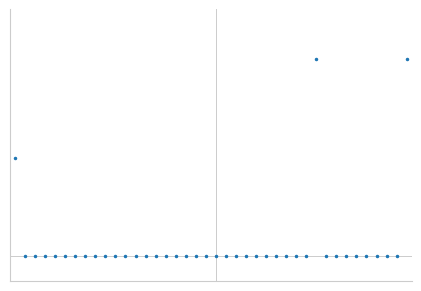

Rank the categories by value from lowest to highest.

1, 2, 3, 4, 5, 6, 7, 8, 9, 10, 11, 12, 13, 14, 15, 16, 17, 18, 19, 20, 21, 22, 23, 24, 25, 26, 27, 28, 29, 31, 32, 33, 34, 35, 36, 37, 38, 0, 30, 39